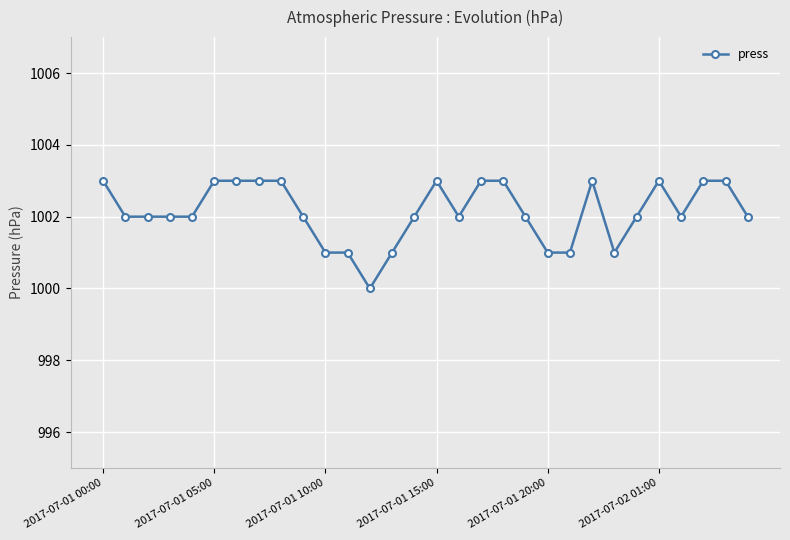

What is the value of the 19th point from the left?

1003